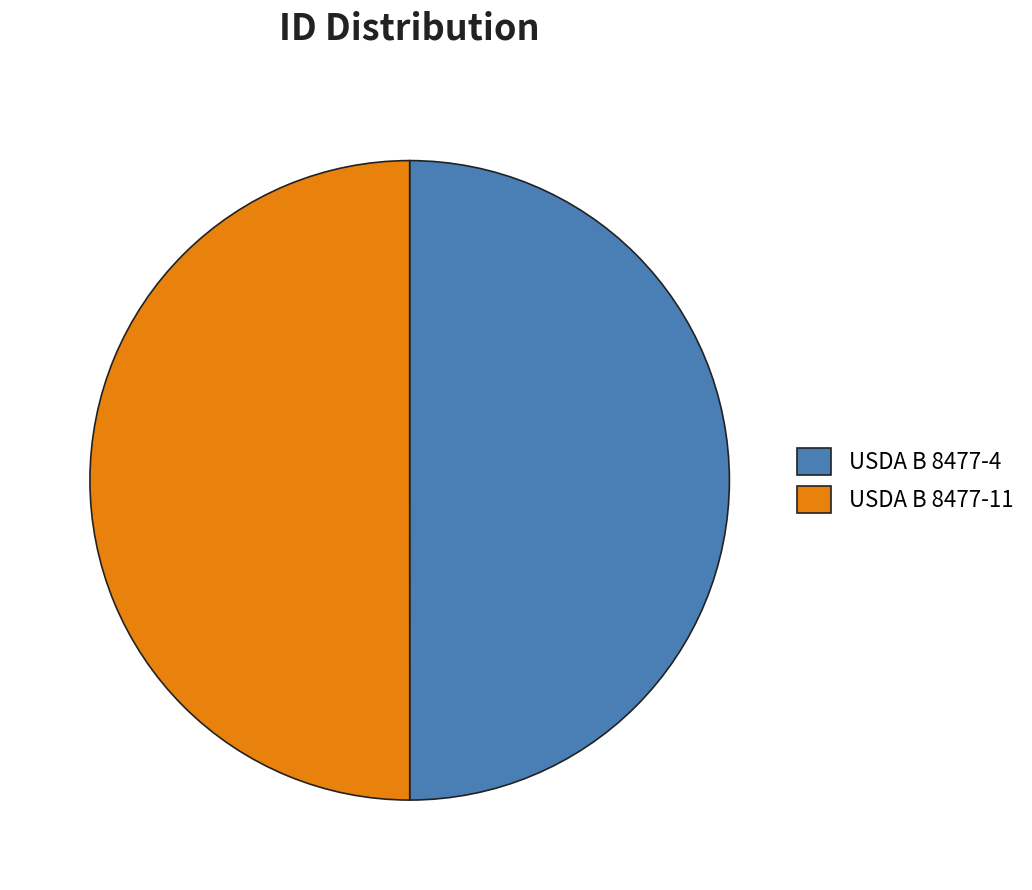

True or false: USDA B 8477-4 accounts for 50% of the total.

True